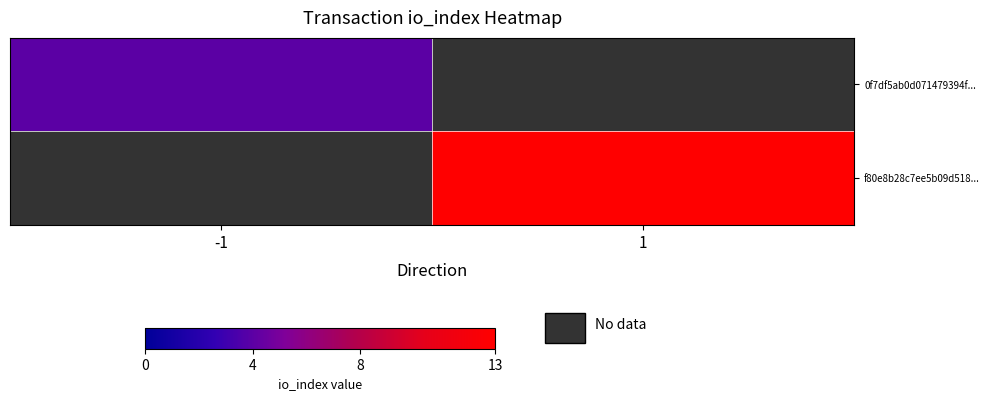

List the labels in order of 0f7df5ab0d071479394f... value, largest first.

-1, 1